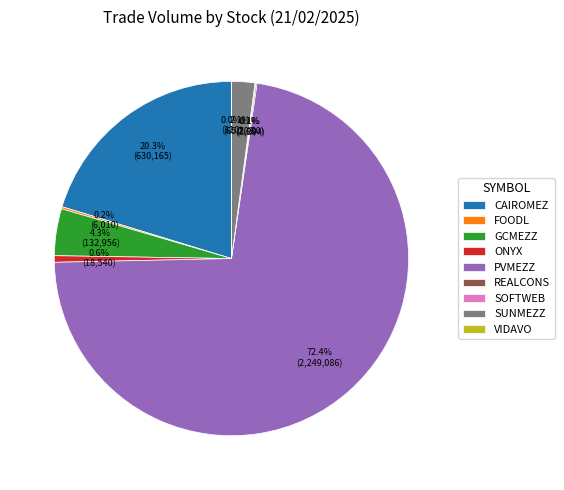

What is the largest slice in the pie chart?

PVMEZZ